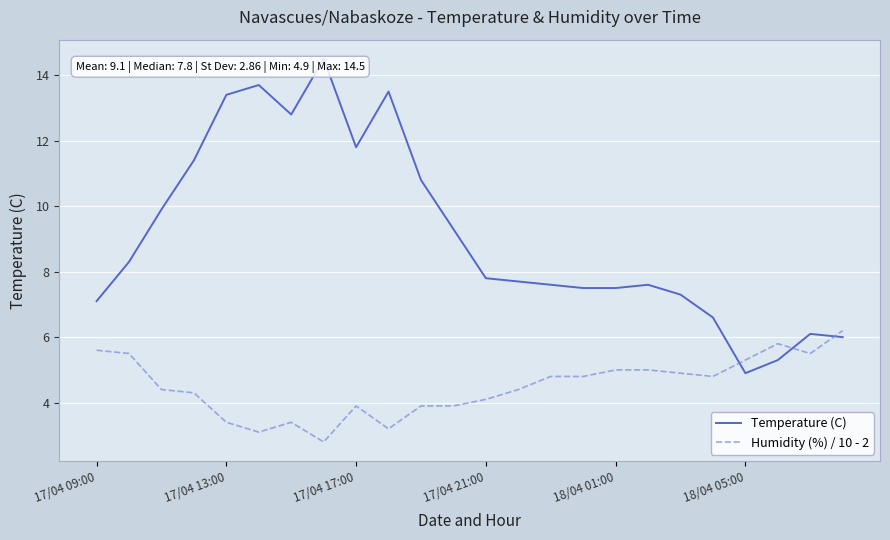

List the series in order of their overall mean, highest first.

Temperature (C), Humidity (%) / 10 - 2